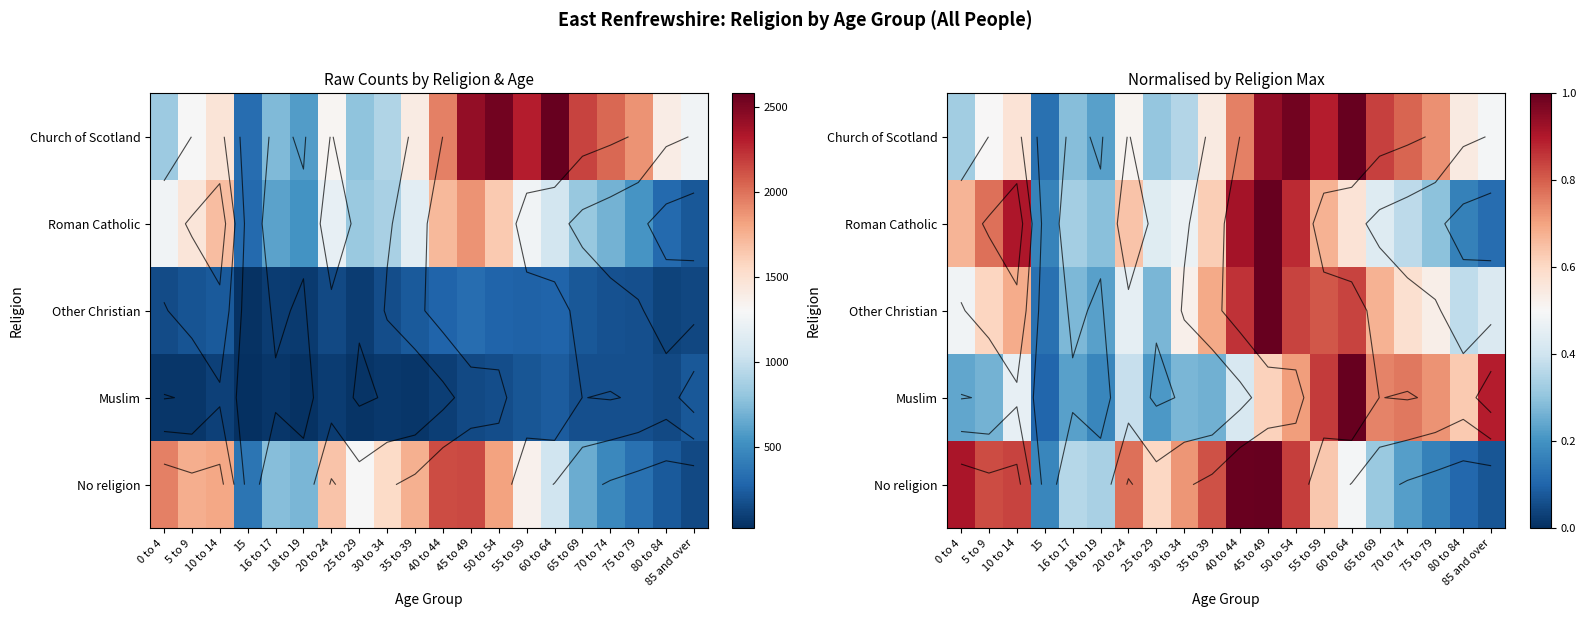

What is the difference between the maximum and minimum values in the Roman Catholic series?

0.9